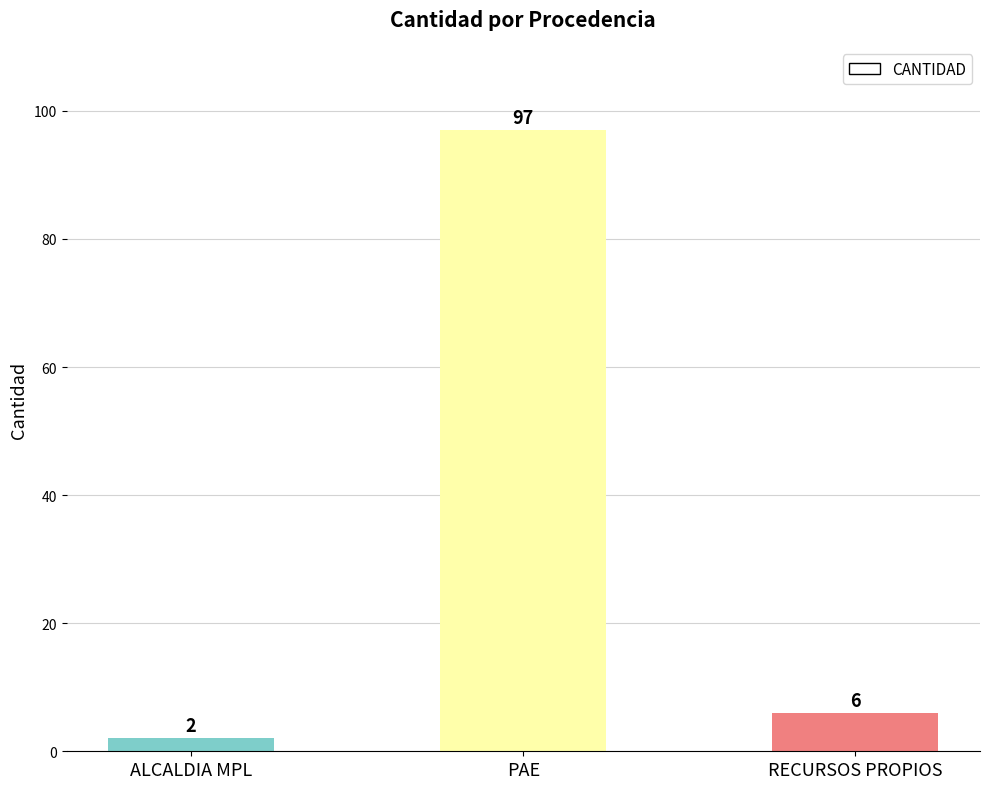

Reading left to right, list all the values displayed in this chart.

ALCALDIA MPL=2	PAE=97	RECURSOS PROPIOS=6